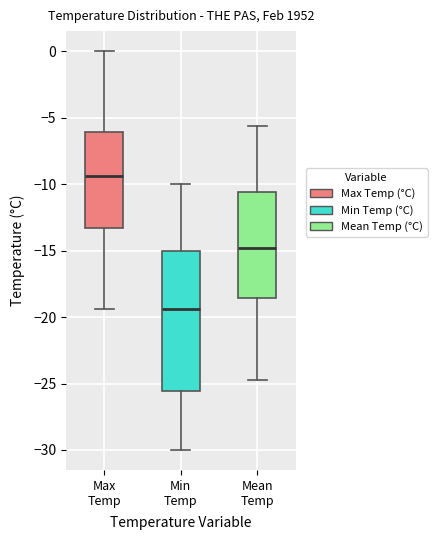

Which box is the tallest, from its lower edge to its upper edge?

Min Temp